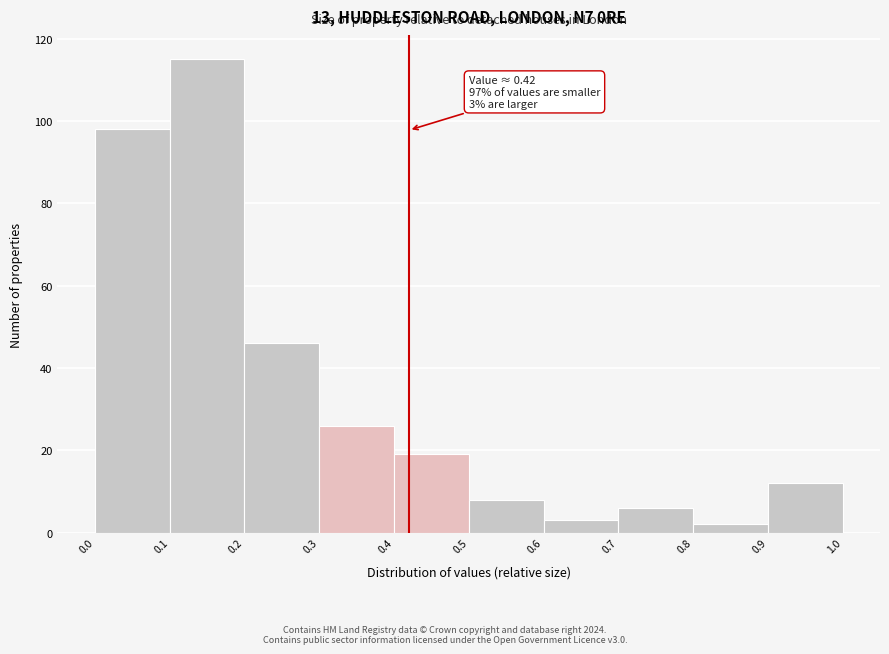

Over which range of the x-axis is the bar tallest?

0.1 to 0.2